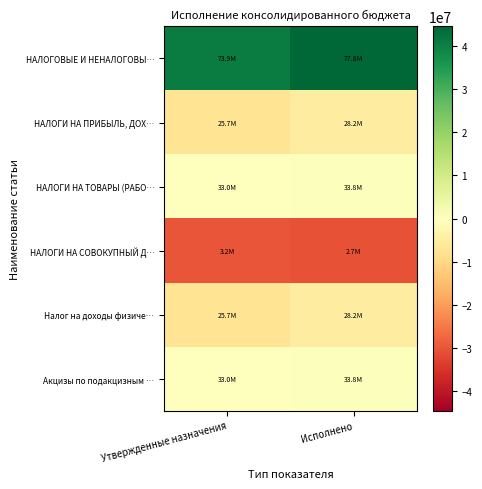

What is the minimum value shown in the chart?

-30508976.1